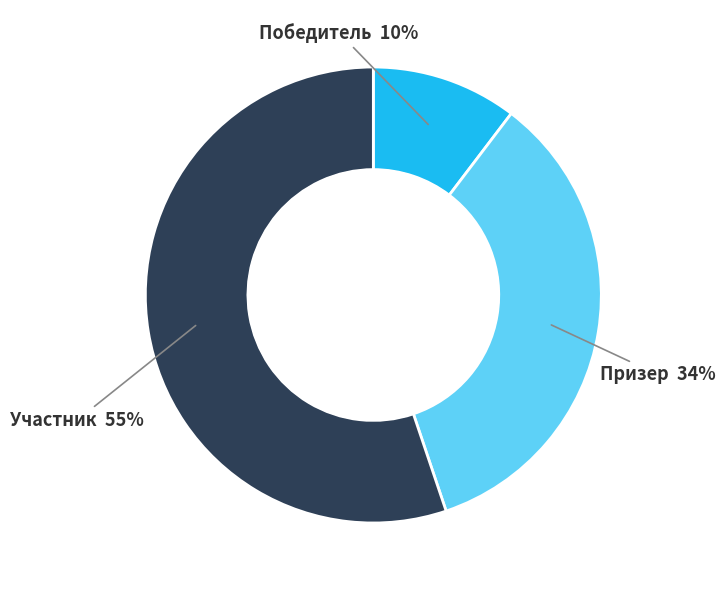

Is there a majority slice in this chart?

Yes